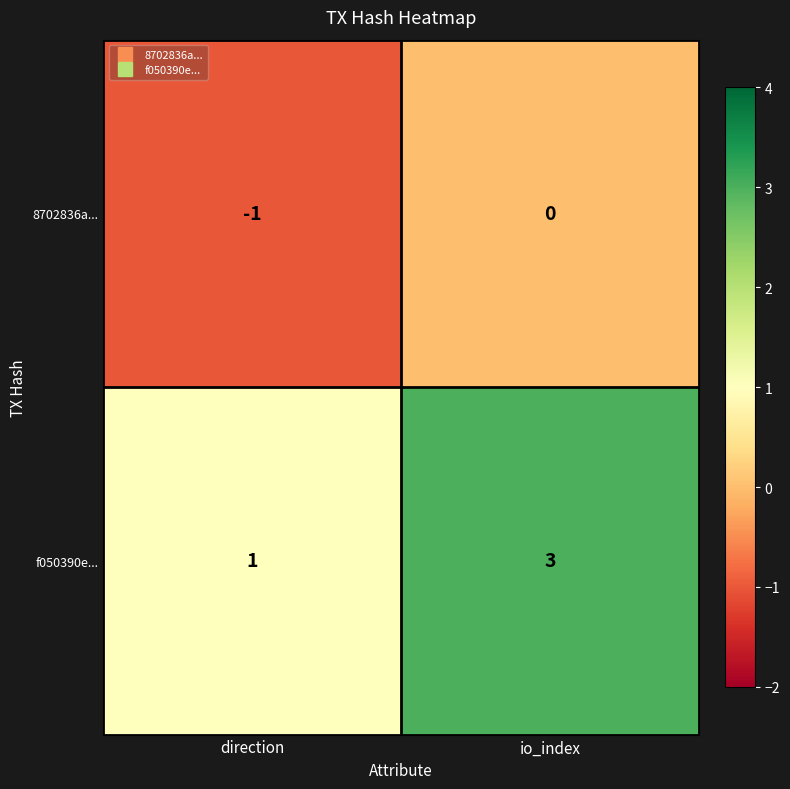

Which series changed the most between direction and io_index?

f050390e...